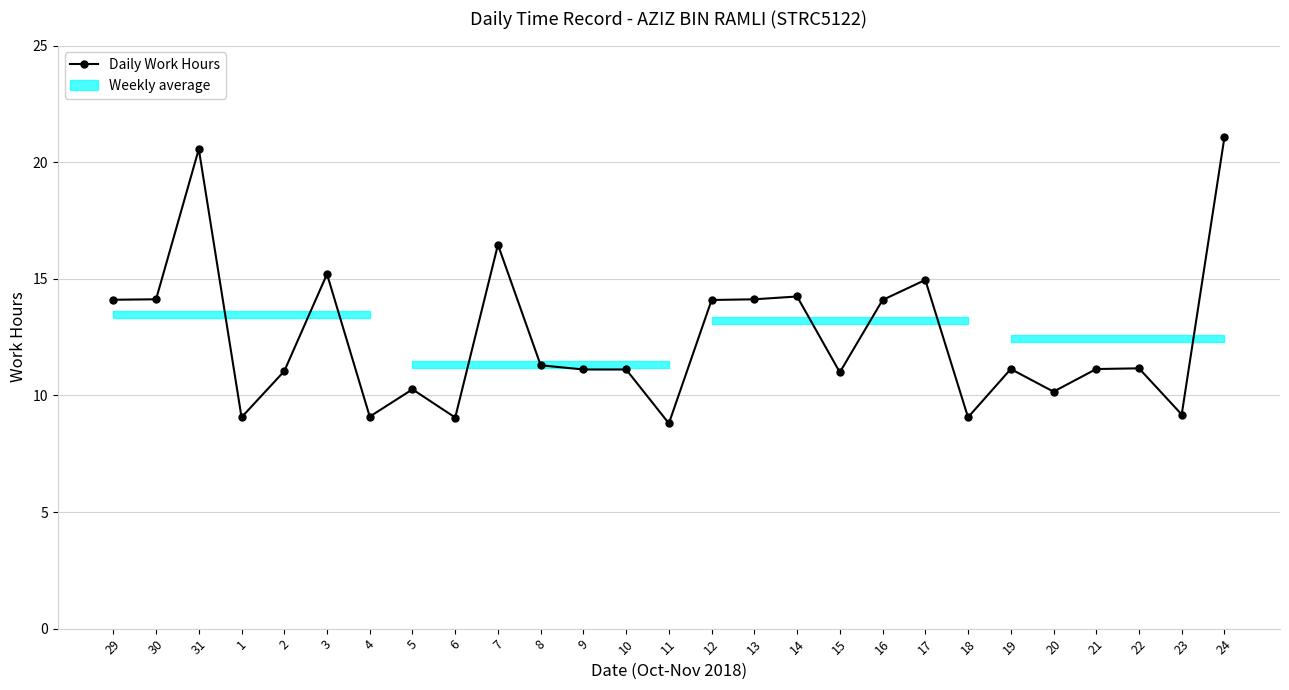

What position from the left is 29?

1